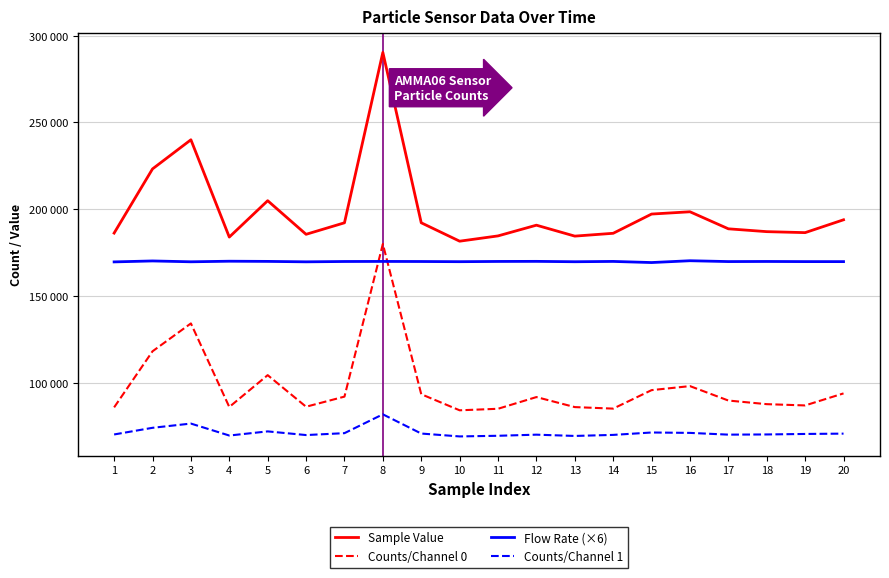

Is this an area chart (filled region under the line)?

No